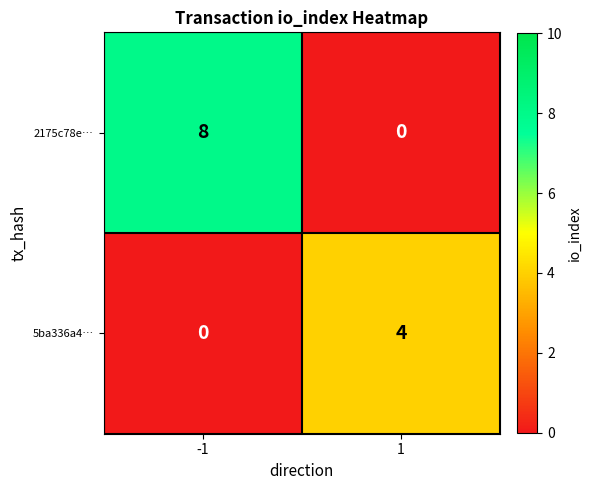

Reading left to right, list all the values displayed in this chart.

2175c78e…: -1=8	1=0
5ba336a4…: -1=0	1=4